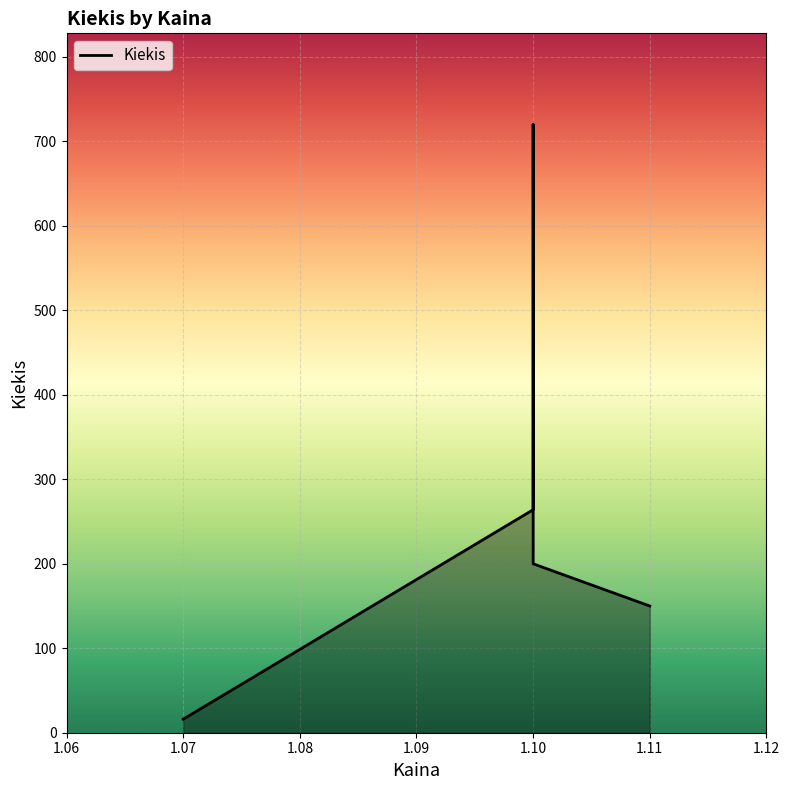

What is the approximate value at 1.1, to the nearest 50?

700